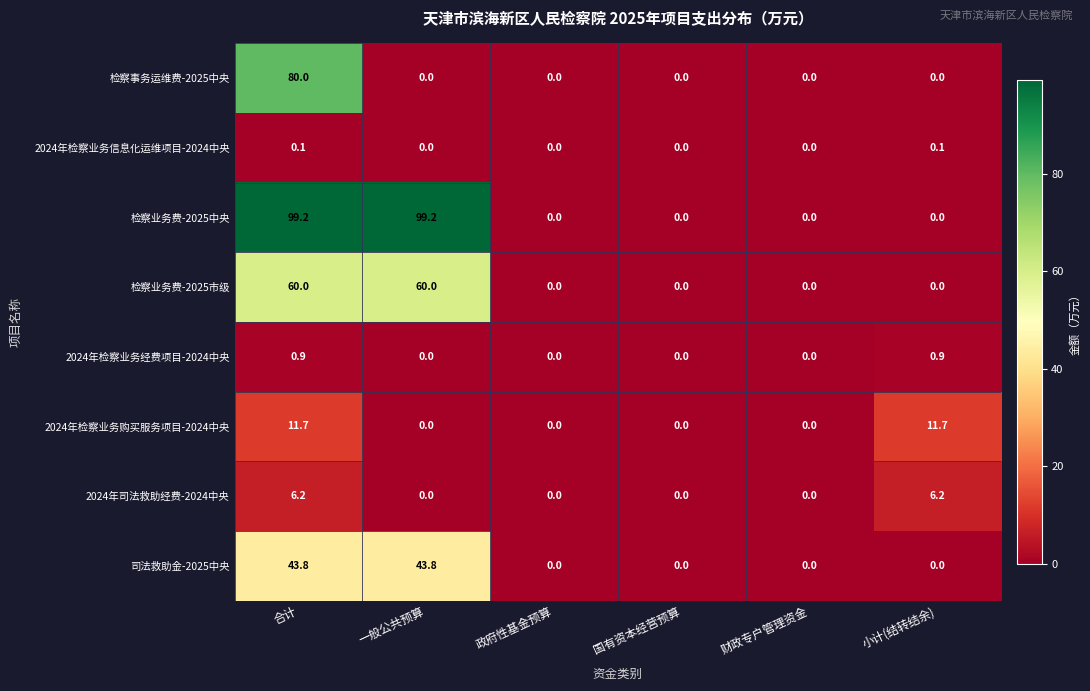

Which series has the widest spread of values?

检察业务费-2025中央